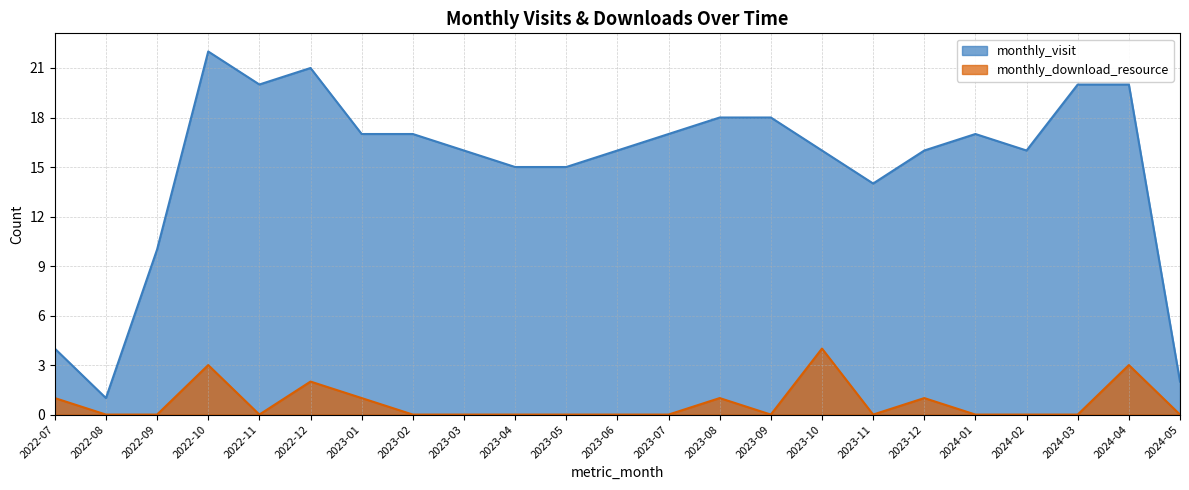

Reading left to right, transcribe all the data shown in this chart.

monthly_visit: 2022-07=4	2022-08=1	2022-09=10	2022-10=22	2022-11=20	2022-12=21	2023-01=17	2023-02=17	2023-03=16	2023-04=15	2023-05=15	2023-06=16	2023-07=17	2023-08=18	2023-09=18	2023-10=16	2023-11=14	2023-12=16	2024-01=17	2024-02=16	2024-03=20	2024-04=20	2024-05=2
monthly_download_resource: 2022-07=1	2022-08=0	2022-09=0	2022-10=3	2022-11=0	2022-12=2	2023-01=1	2023-02=0	2023-03=0	2023-04=0	2023-05=0	2023-06=0	2023-07=0	2023-08=1	2023-09=0	2023-10=4	2023-11=0	2023-12=1	2024-01=0	2024-02=0	2024-03=0	2024-04=3	2024-05=0